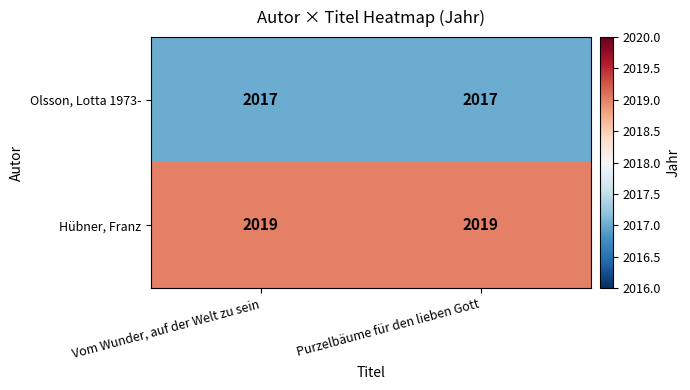

What is the sum of all Olsson, Lotta 1973- values?

4034